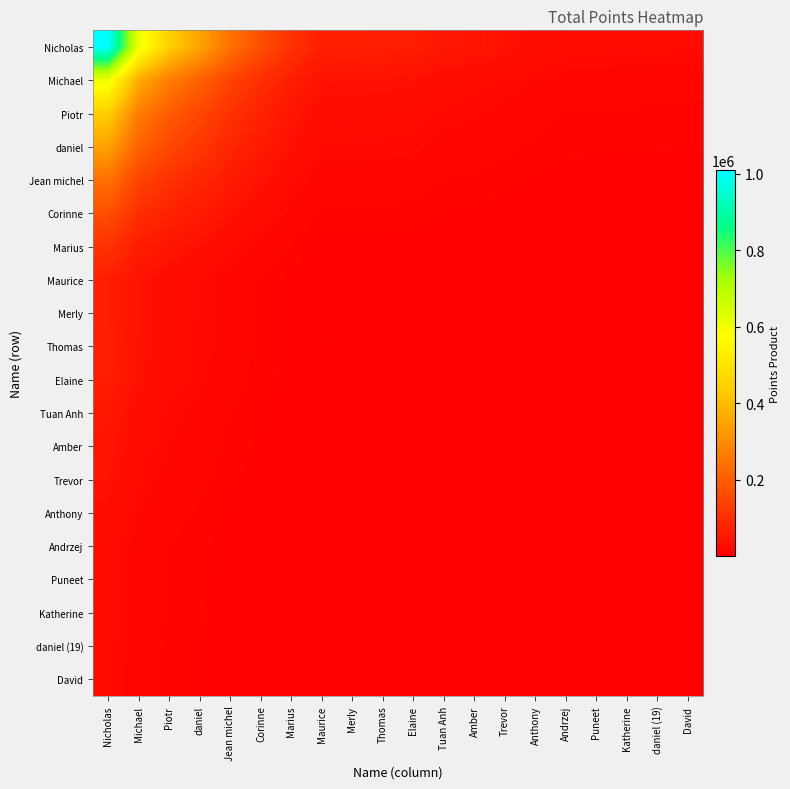

How many categories are shown in the chart?

20